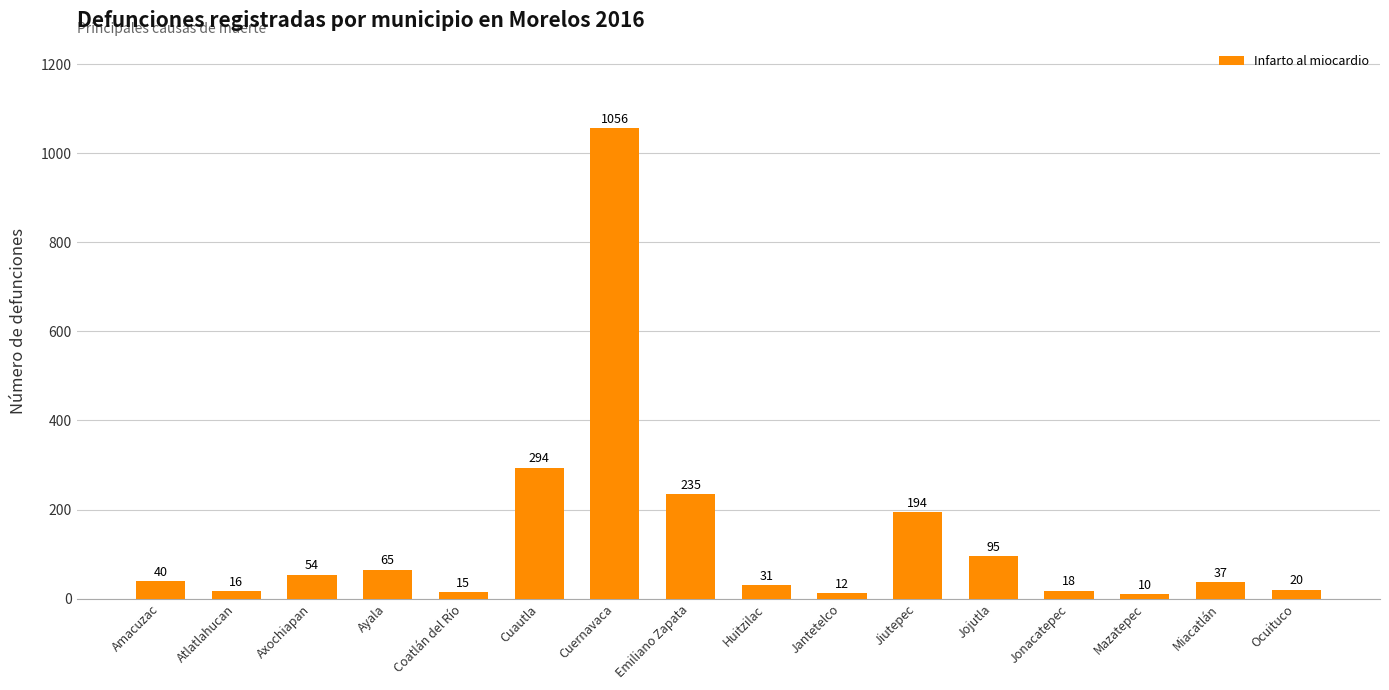

What is the label of the 13th bar from the right?

Ayala